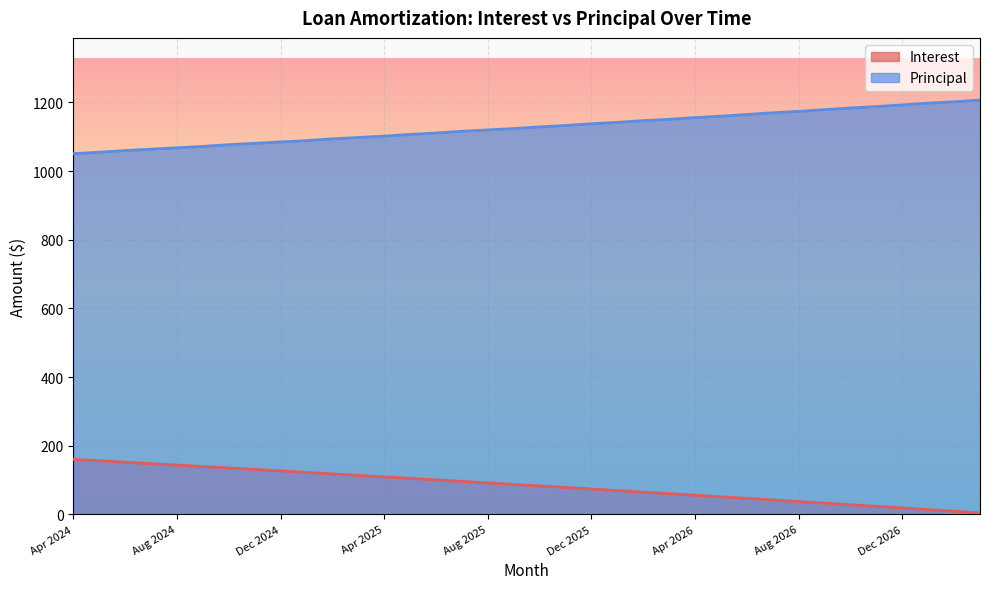

Is it true that Principal equals 1120.0 at Aug 2025?

True